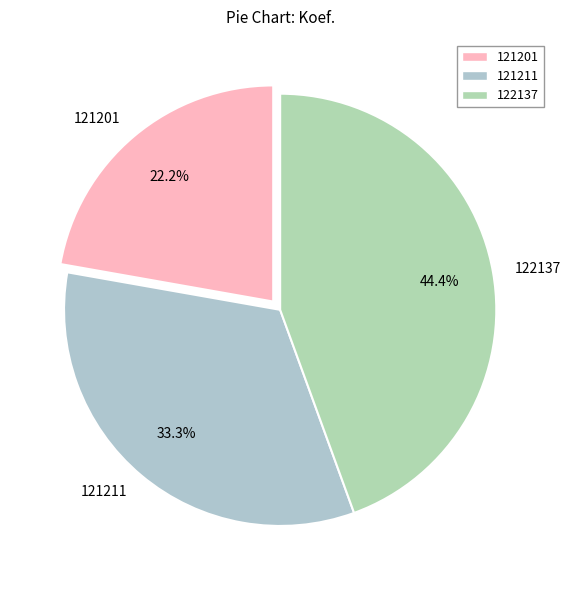

Combined, do 121211 and 121201 account for over 50%?

Yes